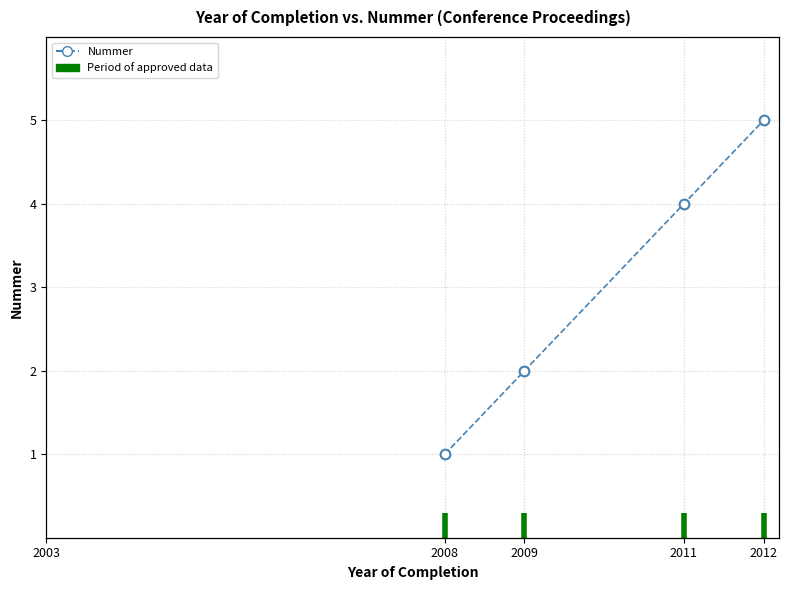

The chart shows a value of 8 at 2012. True or false?

False